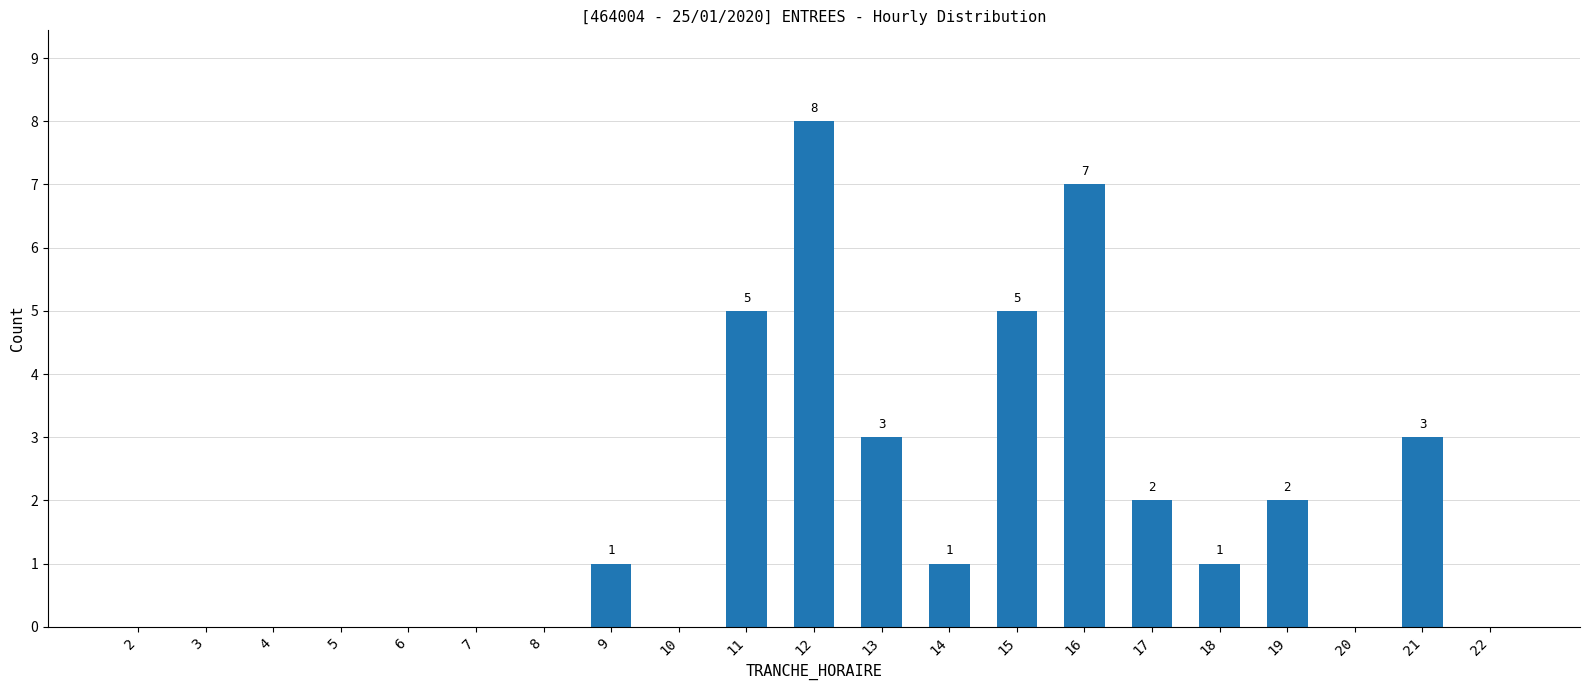

Reading right to left, list all the values displayed in this chart.

0	3	0	2	1	2	7	5	1	3	8	5	0	1	0	0	0	0	0	0	0